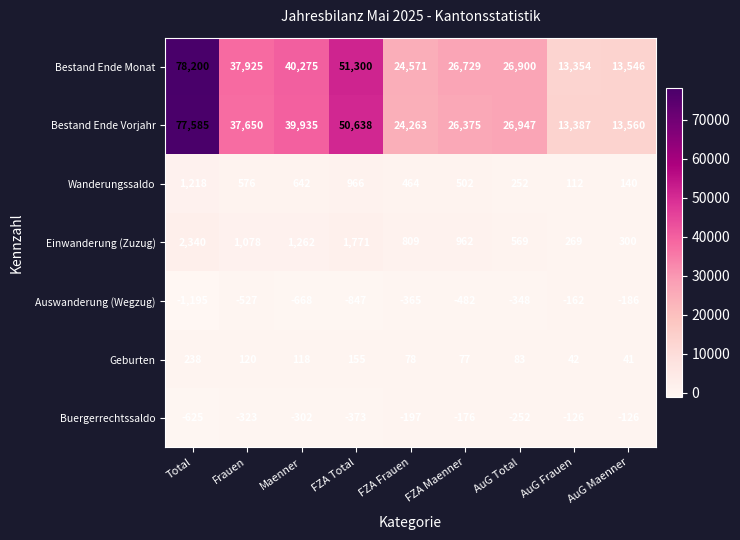

At how many categories does at least one series exceed 69883?

1